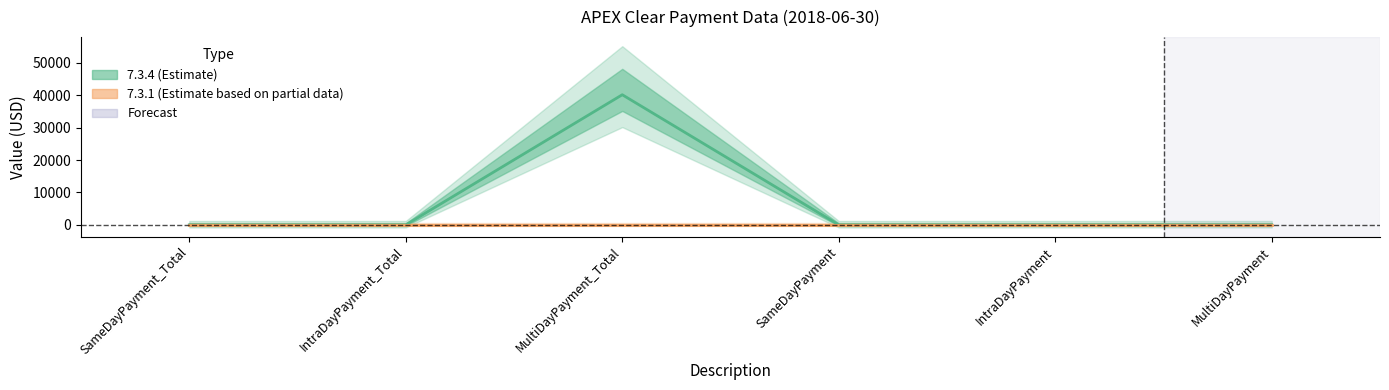

List the labels in order of value, largest first.

MultiDayPayment_Total, SameDayPayment_Total, IntraDayPayment_Total, SameDayPayment, IntraDayPayment, MultiDayPayment